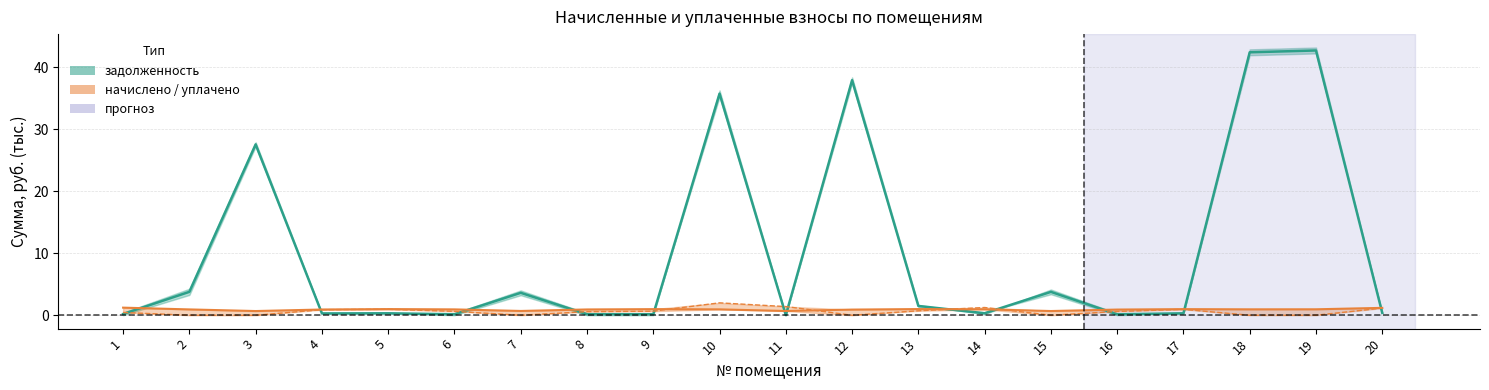

How many times do задолженность and уплачено cross each other?

12